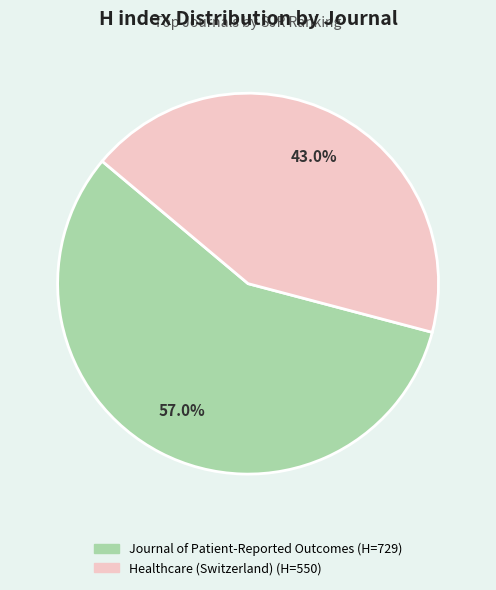

How many slices are in this pie chart?

2